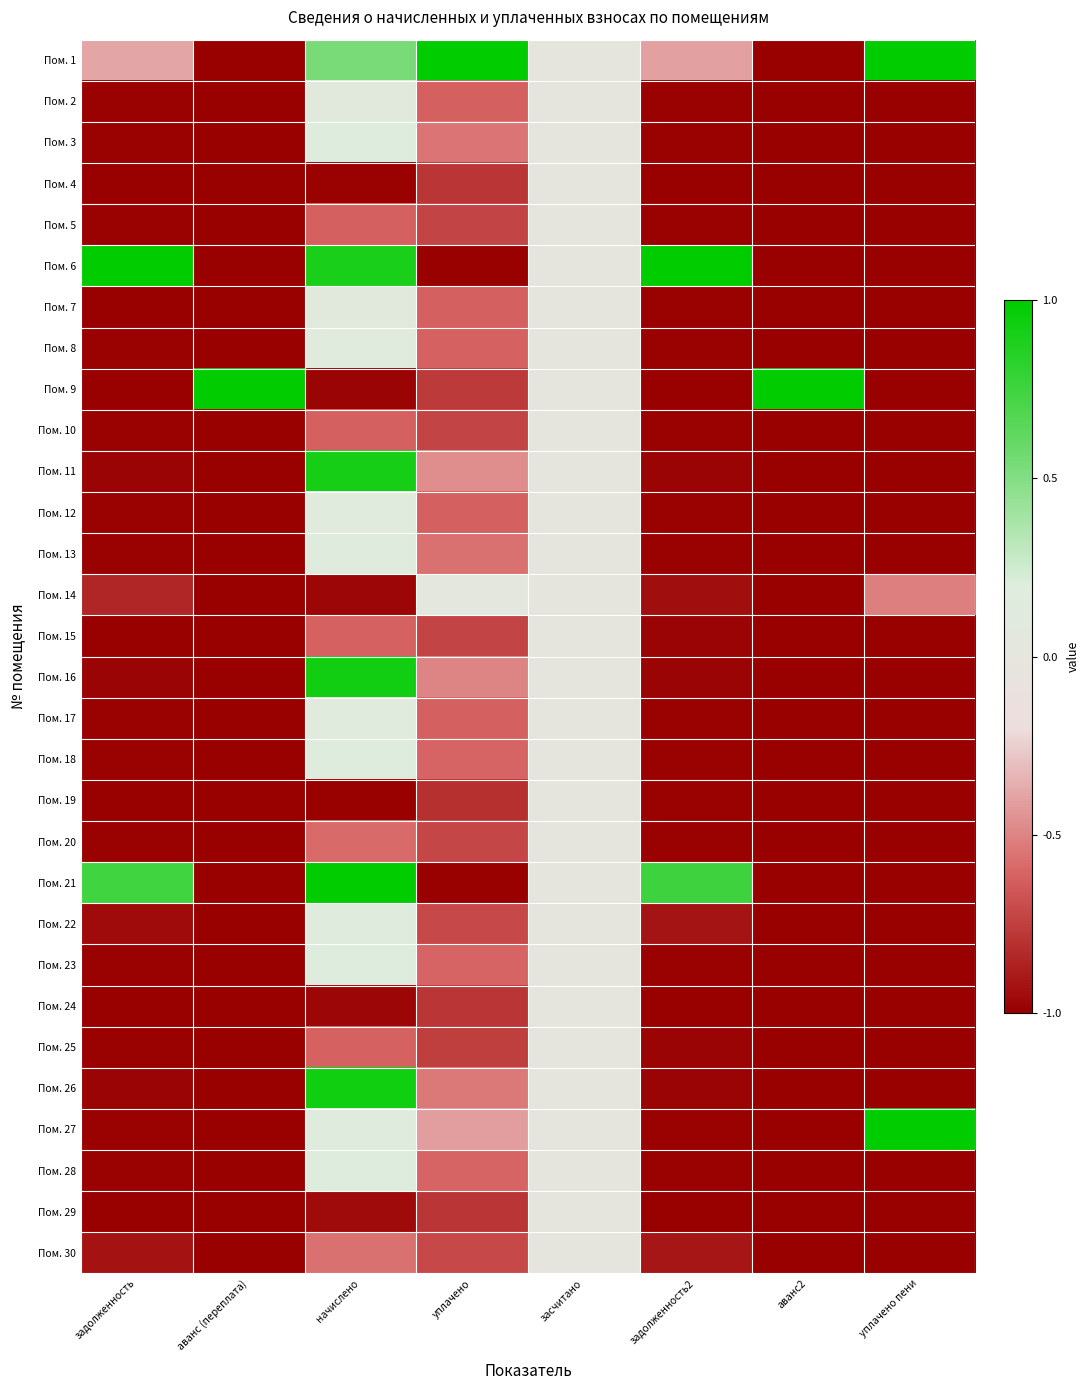

Reading left to right, transcribe all the data shown in this chart.

Пом. 1: задолженность=-0.4	аванс (переплата)=-1.0	начислено=0.5	уплачено=1.0	засчитано=0.0	задолженность2=-0.4	аванс2=-1.0	уплачено пени=1.0
Пом. 2: задолженность=-1.0	аванс (переплата)=-1.0	начислено=0.1	уплачено=-0.6	засчитано=0.0	задолженность2=-1.0	аванс2=-1.0	уплачено пени=-1.0
Пом. 3: задолженность=-1.0	аванс (переплата)=-1.0	начислено=0.2	уплачено=-0.6	засчитано=0.0	задолженность2=-1.0	аванс2=-1.0	уплачено пени=-1.0
Пом. 4: задолженность=-1.0	аванс (переплата)=-1.0	начислено=-1.0	уплачено=-0.8	засчитано=0.0	задолженность2=-1.0	аванс2=-1.0	уплачено пени=-1.0
Пом. 5: задолженность=-1.0	аванс (переплата)=-1.0	начислено=-0.6	уплачено=-0.7	засчитано=0.0	задолженность2=-1.0	аванс2=-1.0	уплачено пени=-1.0
Пом. 6: задолженность=1.0	аванс (переплата)=-1.0	начислено=0.9	уплачено=-1.0	засчитано=0.0	задолженность2=1.0	аванс2=-1.0	уплачено пени=-1.0
Пом. 7: задолженность=-1.0	аванс (переплата)=-1.0	начислено=0.1	уплачено=-0.6	засчитано=0.0	задолженность2=-1.0	аванс2=-1.0	уплачено пени=-1.0
Пом. 8: задолженность=-1.0	аванс (переплата)=-1.0	начислено=0.1	уплачено=-0.6	засчитано=0.0	задолженность2=-1.0	аванс2=-1.0	уплачено пени=-1.0
Пом. 9: задолженность=-1.0	аванс (переплата)=1.0	начислено=-1.0	уплачено=-0.8	засчитано=0.0	задолженность2=-1.0	аванс2=1.0	уплачено пени=-1.0
Пом. 10: задолженность=-1.0	аванс (переплата)=-1.0	начислено=-0.6	уплачено=-0.7	засчитано=0.0	задолженность2=-1.0	аванс2=-1.0	уплачено пени=-1.0
Пом. 11: задолженность=-1.0	аванс (переплата)=-1.0	начислено=0.9	уплачено=-0.5	засчитано=0.0	задолженность2=-1.0	аванс2=-1.0	уплачено пени=-1.0
Пом. 12: задолженность=-1.0	аванс (переплата)=-1.0	начислено=0.1	уплачено=-0.6	засчитано=0.0	задолженность2=-1.0	аванс2=-1.0	уплачено пени=-1.0
Пом. 13: задолженность=-1.0	аванс (переплата)=-1.0	начислено=0.2	уплачено=-0.6	засчитано=0.0	задолженность2=-1.0	аванс2=-1.0	уплачено пени=-1.0
Пом. 14: задолженность=-0.8	аванс (переплата)=-1.0	начислено=-1.0	уплачено=0.1	засчитано=0.0	задолженность2=-0.9	аванс2=-1.0	уплачено пени=-0.5
Пом. 15: задолженность=-1.0	аванс (переплата)=-1.0	начислено=-0.6	уплачено=-0.7	засчитано=0.0	задолженность2=-1.0	аванс2=-1.0	уплачено пени=-1.0
Пом. 16: задолженность=-1.0	аванс (переплата)=-1.0	начислено=0.9	уплачено=-0.5	засчитано=0.0	задолженность2=-1.0	аванс2=-1.0	уплачено пени=-1.0
Пом. 17: задолженность=-1.0	аванс (переплата)=-1.0	начислено=0.1	уплачено=-0.6	засчитано=0.0	задолженность2=-1.0	аванс2=-1.0	уплачено пени=-1.0
Пом. 18: задолженность=-1.0	аванс (переплата)=-1.0	начислено=0.2	уплачено=-0.6	засчитано=0.0	задолженность2=-1.0	аванс2=-1.0	уплачено пени=-1.0
Пом. 19: задолженность=-1.0	аванс (переплата)=-1.0	начислено=-1.0	уплачено=-0.8	засчитано=0.0	задолженность2=-1.0	аванс2=-1.0	уплачено пени=-1.0
Пом. 20: задолженность=-1.0	аванс (переплата)=-1.0	начислено=-0.6	уплачено=-0.7	засчитано=0.0	задолженность2=-1.0	аванс2=-1.0	уплачено пени=-1.0
Пом. 21: задолженность=0.7	аванс (переплата)=-1.0	начислено=1.0	уплачено=-1.0	засчитано=0.0	задолженность2=0.8	аванс2=-1.0	уплачено пени=-1.0
Пом. 22: задолженность=-1.0	аванс (переплата)=-1.0	начислено=0.1	уплачено=-0.7	засчитано=0.0	задолженность2=-0.9	аванс2=-1.0	уплачено пени=-1.0
Пом. 23: задолженность=-1.0	аванс (переплата)=-1.0	начислено=0.2	уплачено=-0.6	засчитано=0.0	задолженность2=-1.0	аванс2=-1.0	уплачено пени=-1.0
Пом. 24: задолженность=-1.0	аванс (переплата)=-1.0	начислено=-1.0	уплачено=-0.8	засчитано=0.0	задолженность2=-1.0	аванс2=-1.0	уплачено пени=-1.0
Пом. 25: задолженность=-1.0	аванс (переплата)=-1.0	начислено=-0.6	уплачено=-0.8	засчитано=0.0	задолженность2=-1.0	аванс2=-1.0	уплачено пени=-1.0
Пом. 26: задолженность=-1.0	аванс (переплата)=-1.0	начислено=0.9	уплачено=-0.5	засчитано=0.0	задолженность2=-1.0	аванс2=-1.0	уплачено пени=-1.0
Пом. 27: задолженность=-1.0	аванс (переплата)=-1.0	начислено=0.2	уплачено=-0.4	засчитано=0.0	задолженность2=-1.0	аванс2=-1.0	уплачено пени=1.0
Пом. 28: задолженность=-1.0	аванс (переплата)=-1.0	начислено=0.2	уплачено=-0.6	засчитано=0.0	задолженность2=-1.0	аванс2=-1.0	уплачено пени=-1.0
Пом. 29: задолженность=-1.0	аванс (переплата)=-1.0	начислено=-1.0	уплачено=-0.8	засчитано=0.0	задолженность2=-1.0	аванс2=-1.0	уплачено пени=-1.0
Пом. 30: задолженность=-0.9	аванс (переплата)=-1.0	начислено=-0.6	уплачено=-0.7	засчитано=0.0	задолженность2=-0.9	аванс2=-1.0	уплачено пени=-1.0